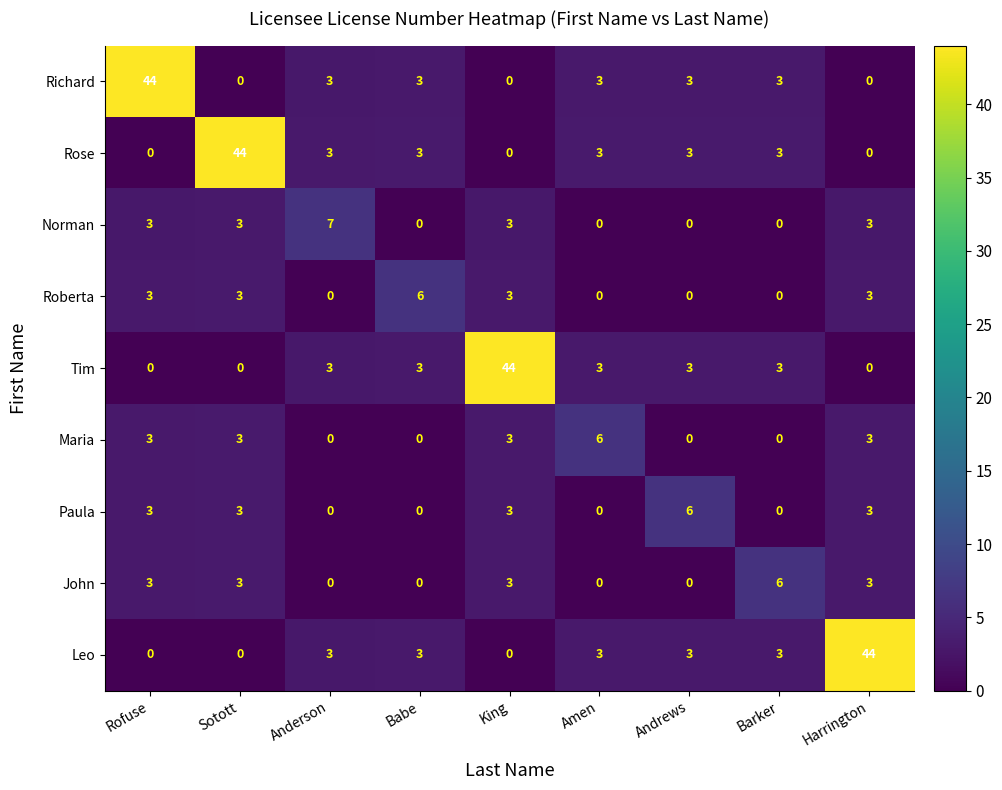

What is the total value across all series at Babe?

18